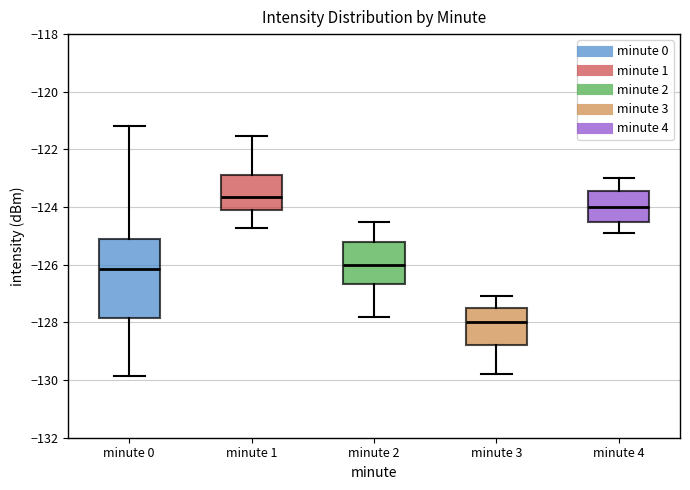

Reading left to right, read every box against the y-axis: the position of its median line, the range the box covers, and the ends of its whiskers. The values are not printed on the chart, so give them approximately, as read against the axis.

minute 0: median -126.2, box -127.8 to -125.2, whiskers -129.8 to -121.2
minute 1: median -123.6, box -124.0 to -122.8, whiskers -124.8 to -121.6
minute 2: median -126.0, box -126.6 to -125.2, whiskers -127.8 to -124.4
minute 3: median -128.0, box -128.8 to -127.4, whiskers -129.8 to -127.0
minute 4: median -124.0, box -124.4 to -123.4, whiskers -124.8 to -123.0